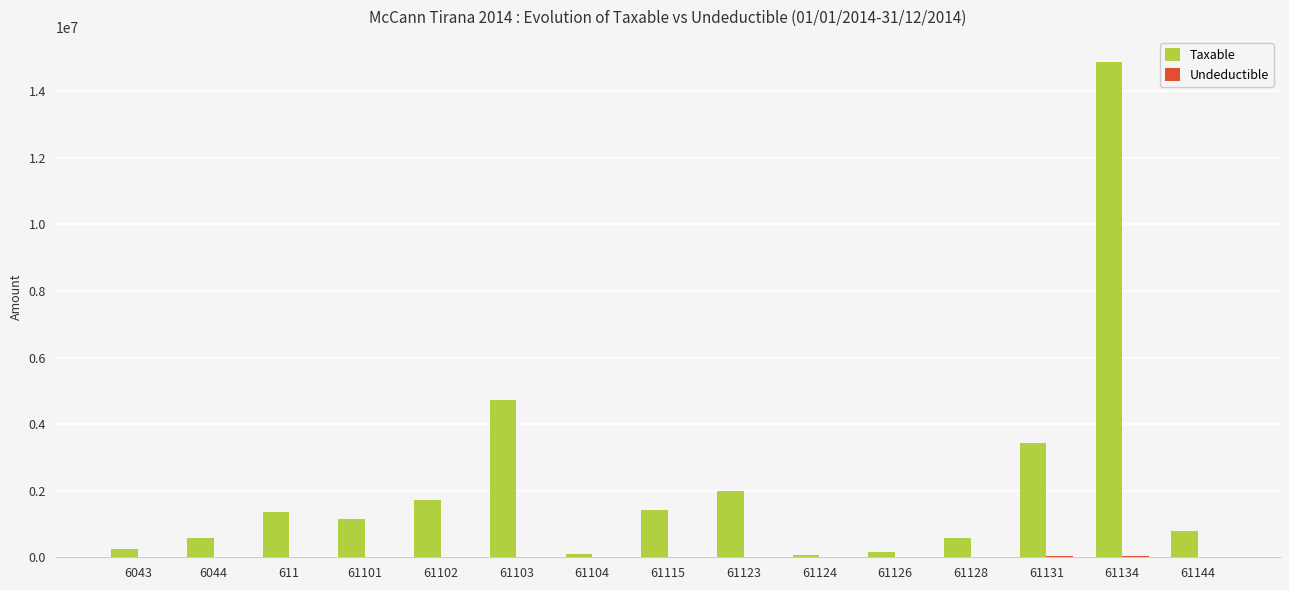

What is the sum of all Taxable values?

33231204.0